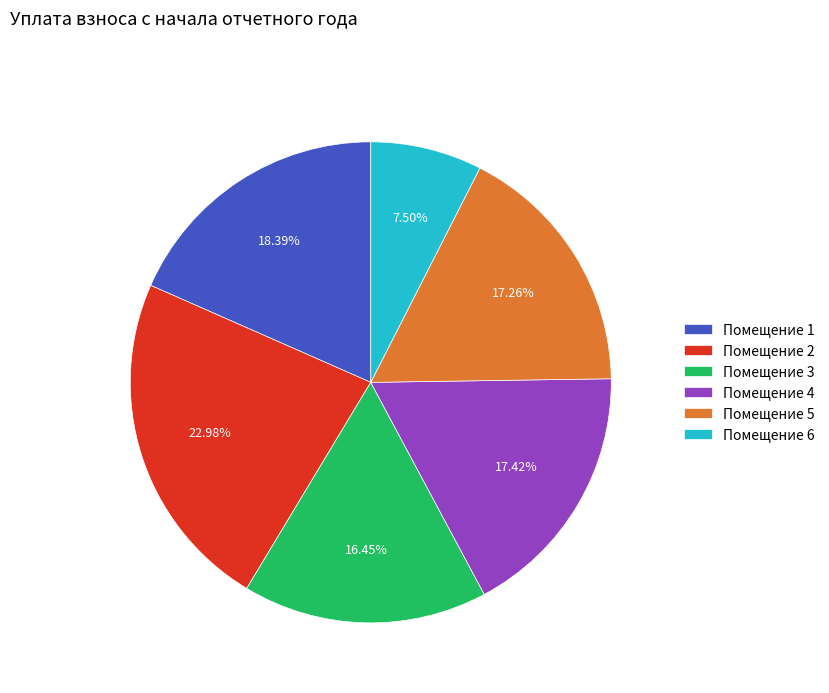

To the nearest percent, what is the average slice percentage?

17%